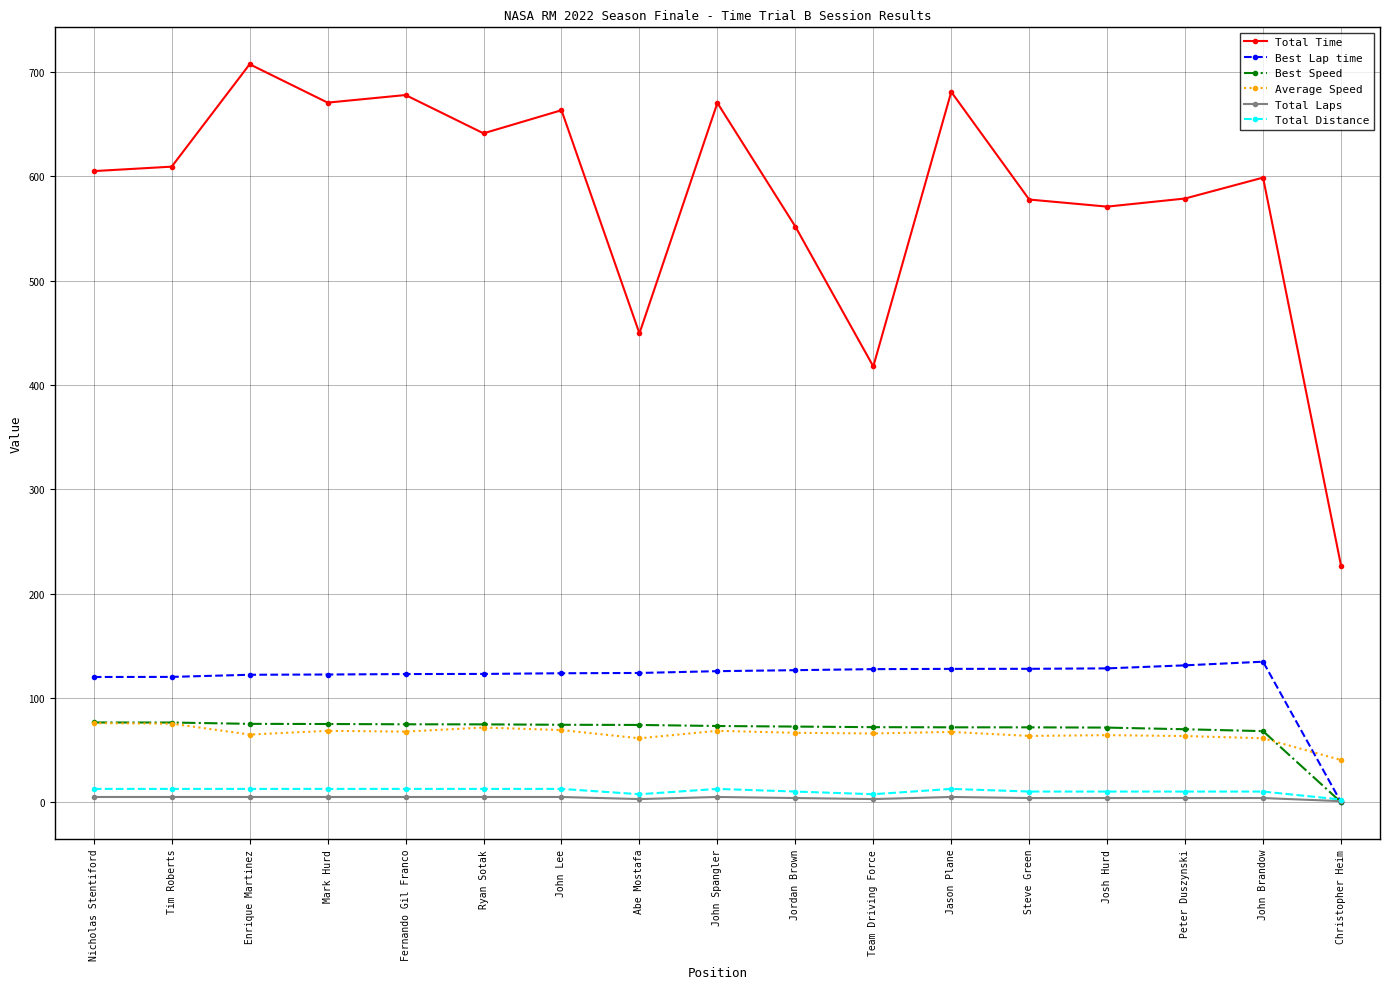

How many times do Total Laps and Best Lap time cross each other?

1